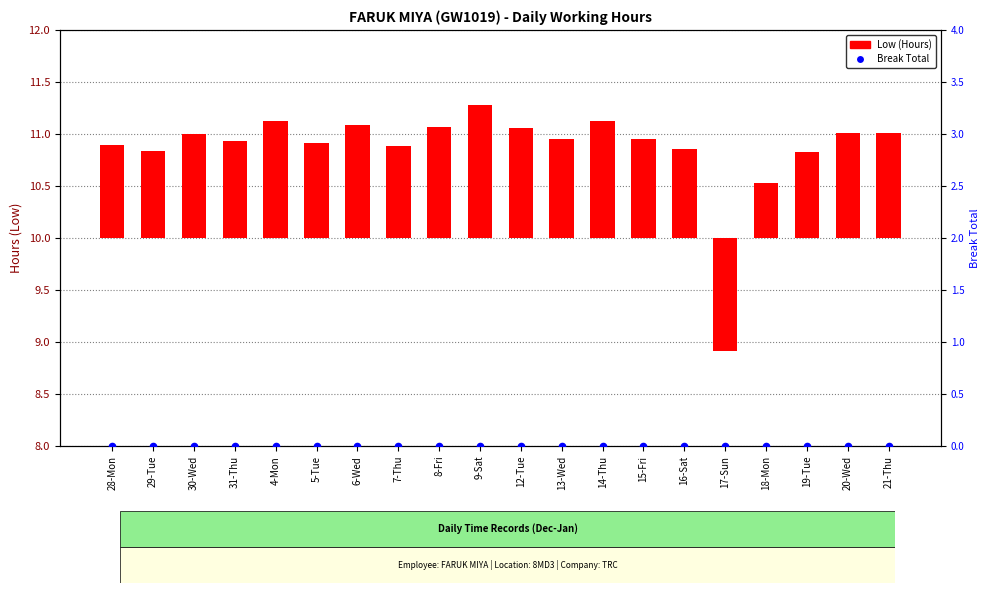

Which series has the largest total across all categories?

Low (Hours)